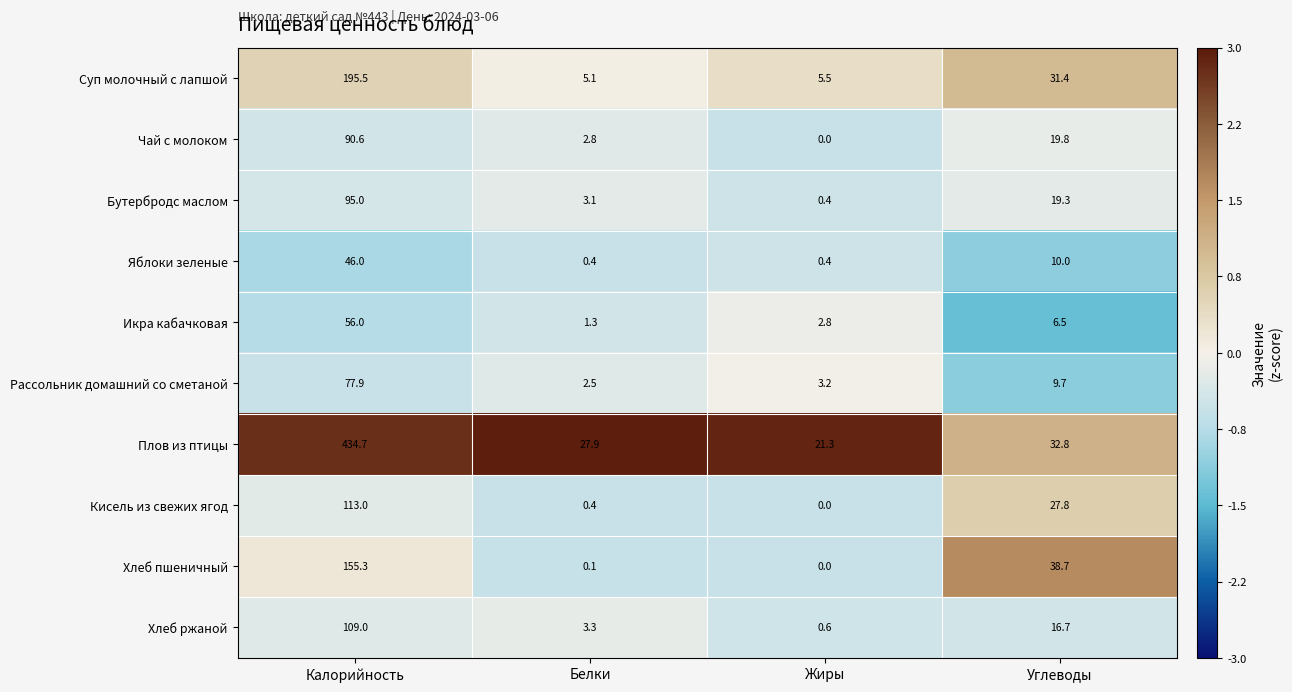

Where is Чай с молоком nearest to the value 45?

Углеводы